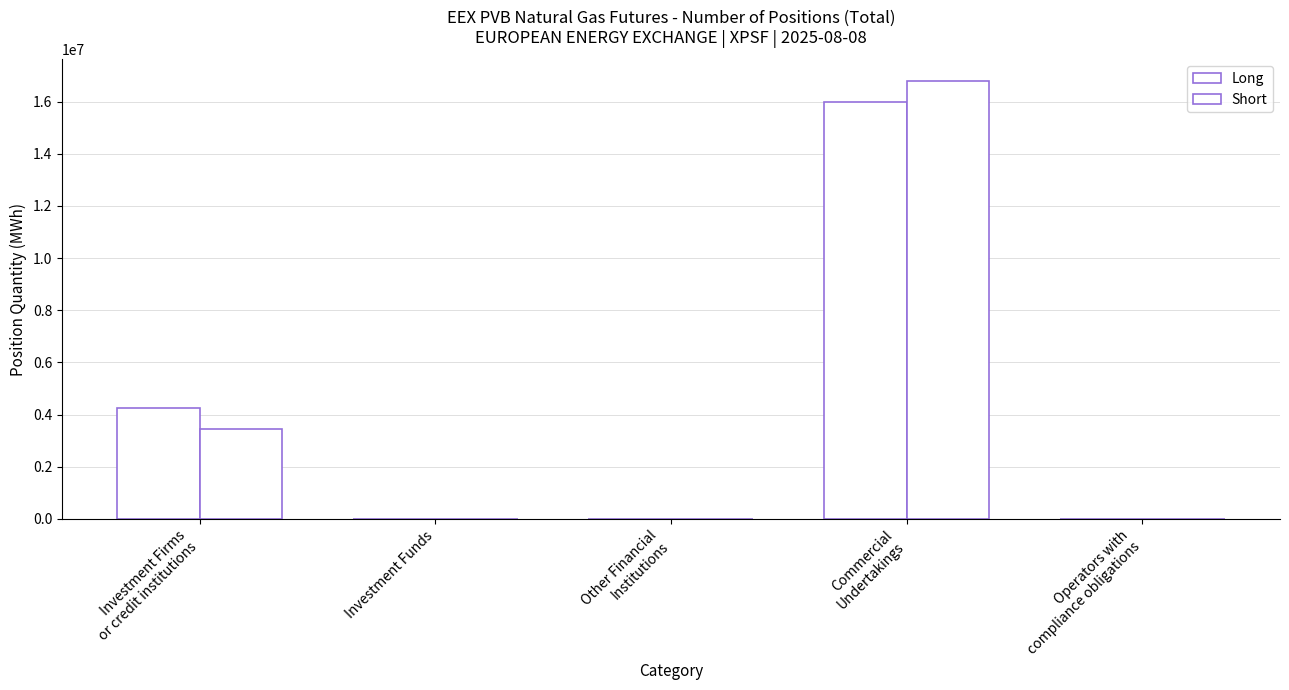

What is the sum of the Short values at Commercial
Undertakings and Other Financial
Institutions?

16784688